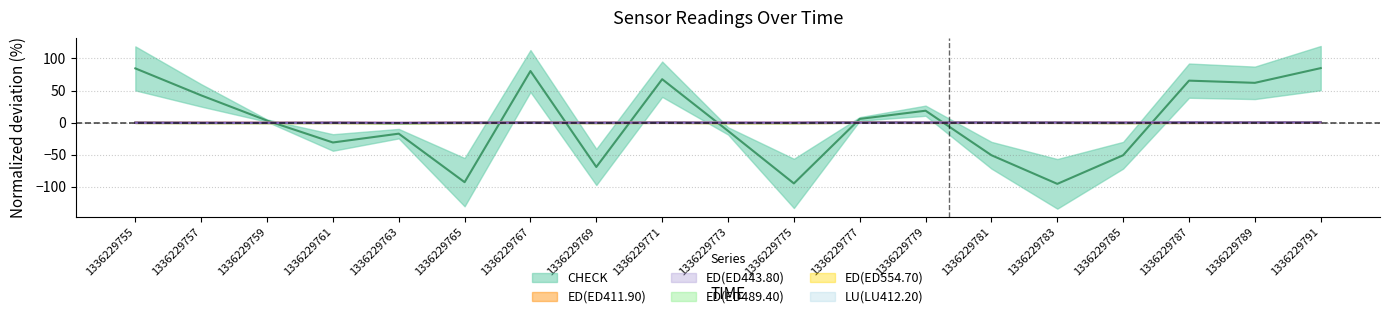

Where does the ED(ED443.80) series first go above 0?

1336229755